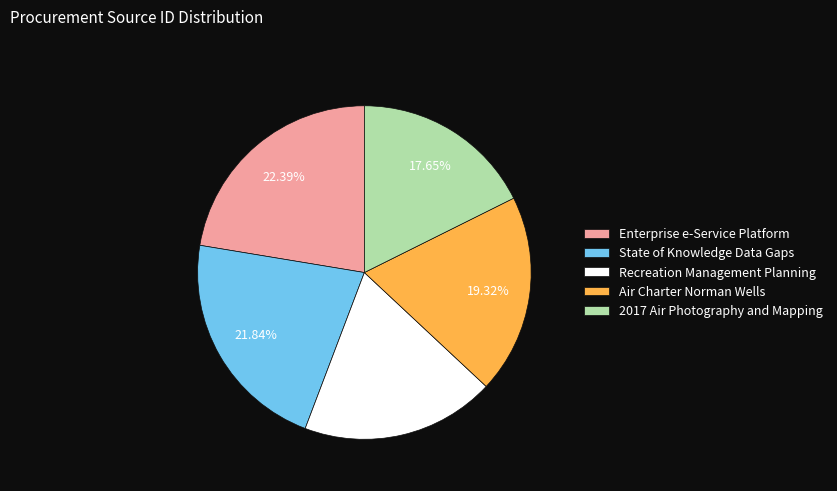

To the nearest percent, what is the combined percentage of State of Knowledge Data Gaps and 2017 Air Photography and Mapping?

39%